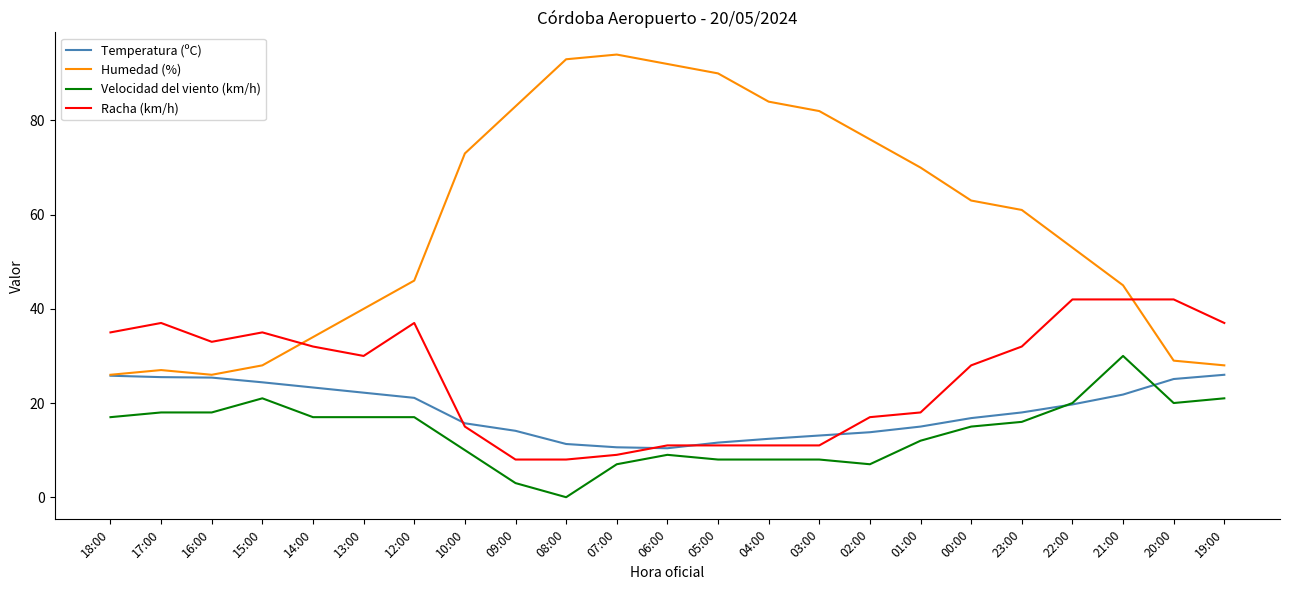

What is the maximum value for Humedad (%)?

94.0